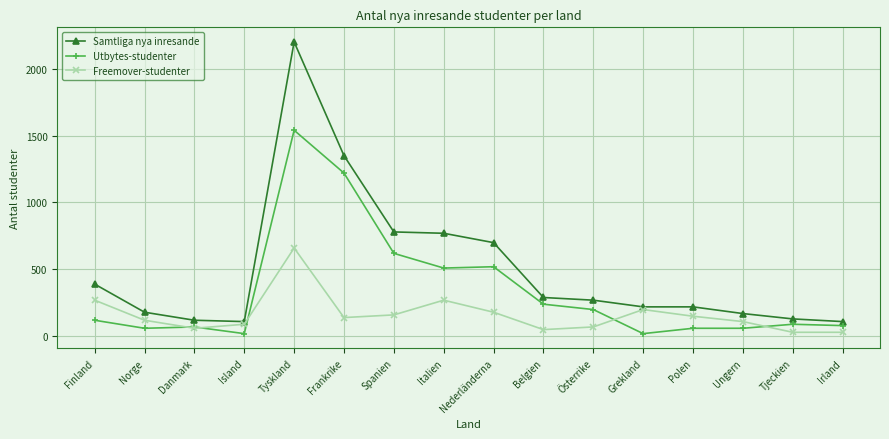

What are all the series names shown in the legend?

Samtliga nya inresande, Utbytes-studenter, Freemover-studenter